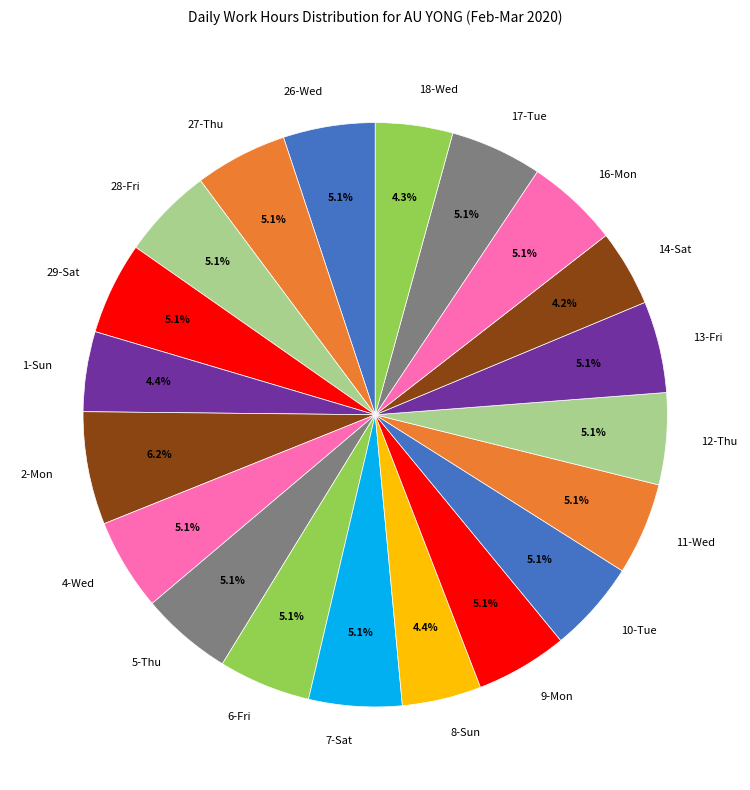

What is the largest slice in the pie chart?

2-Mon